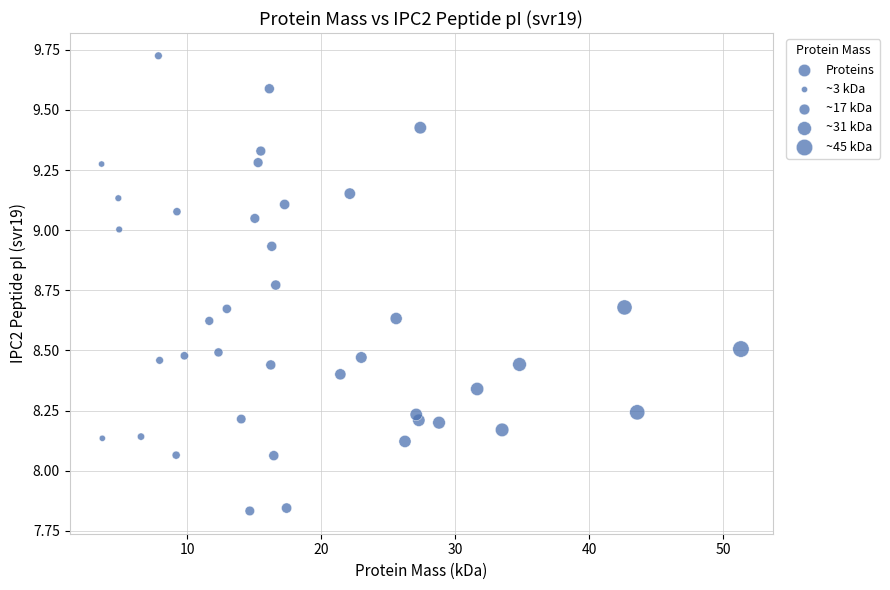

What is the range of X values (max minus min)?

47.8